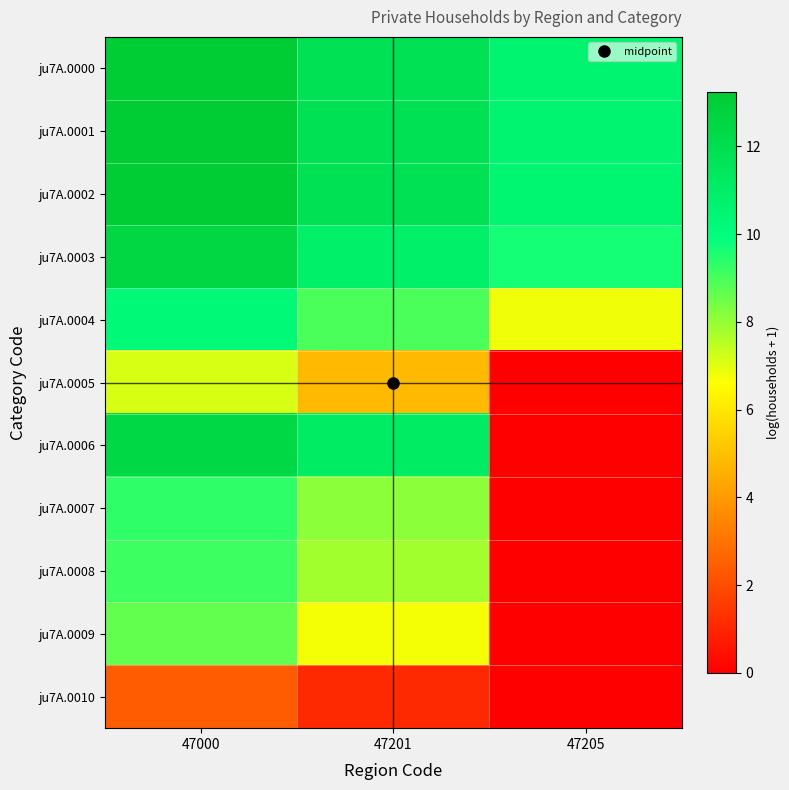

Reading left to right, list all the values displayed in this chart.

ju7A.0000: 47000=13.2	47201=11.8	47205=10.6
ju7A.0001: 47000=13.2	47201=11.8	47205=10.6
ju7A.0002: 47000=13.2	47201=11.8	47205=10.6
ju7A.0003: 47000=12.5	47201=10.9	47205=9.7
ju7A.0004: 47000=10.3	47201=8.9	47205=6.8
ju7A.0005: 47000=7.2	47201=4.8	47205=0.0
ju7A.0006: 47000=12.4	47201=11.1	47205=0.0
ju7A.0007: 47000=9.3	47201=8.1	47205=0.0
ju7A.0008: 47000=9.1	47201=7.8	47205=0.0
ju7A.0009: 47000=8.7	47201=6.7	47205=0.0
ju7A.0010: 47000=2.4	47201=1.1	47205=0.0